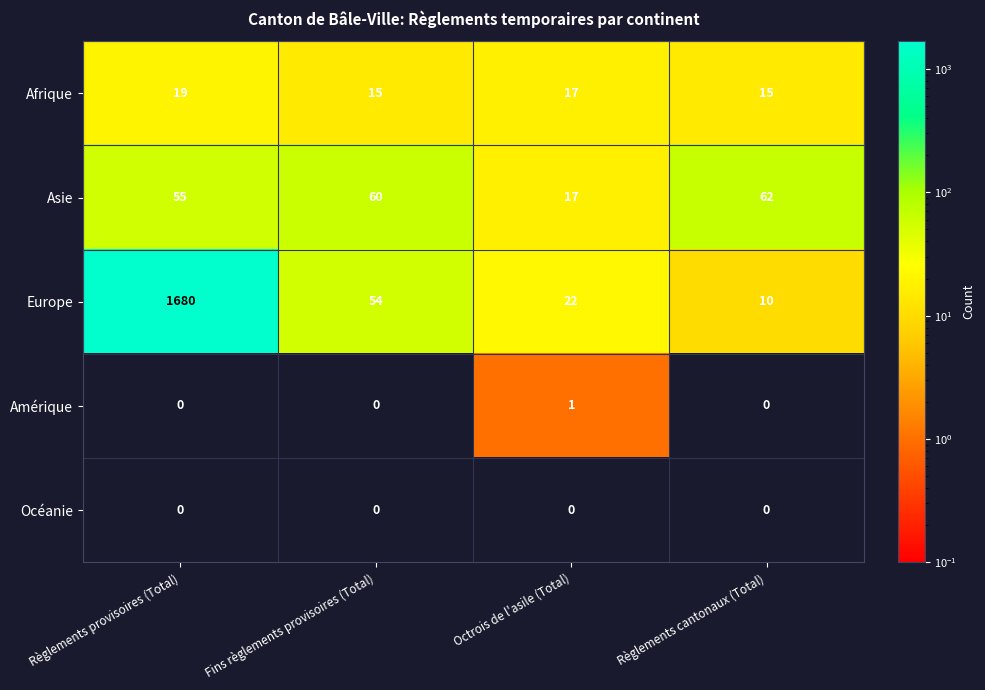

Reading left to right, what are all the values shown in this chart?

Afrique: Règlements provisoires (Total)=19	Fins règlements provisoires (Total)=15	Octrois de l'asile (Total)=17	Règlements cantonaux (Total)=15
Asie: Règlements provisoires (Total)=55	Fins règlements provisoires (Total)=60	Octrois de l'asile (Total)=17	Règlements cantonaux (Total)=62
Europe: Règlements provisoires (Total)=1680	Fins règlements provisoires (Total)=54	Octrois de l'asile (Total)=22	Règlements cantonaux (Total)=10
Amérique: Règlements provisoires (Total)=0	Fins règlements provisoires (Total)=0	Octrois de l'asile (Total)=1	Règlements cantonaux (Total)=0
Océanie: Règlements provisoires (Total)=0	Fins règlements provisoires (Total)=0	Octrois de l'asile (Total)=0	Règlements cantonaux (Total)=0